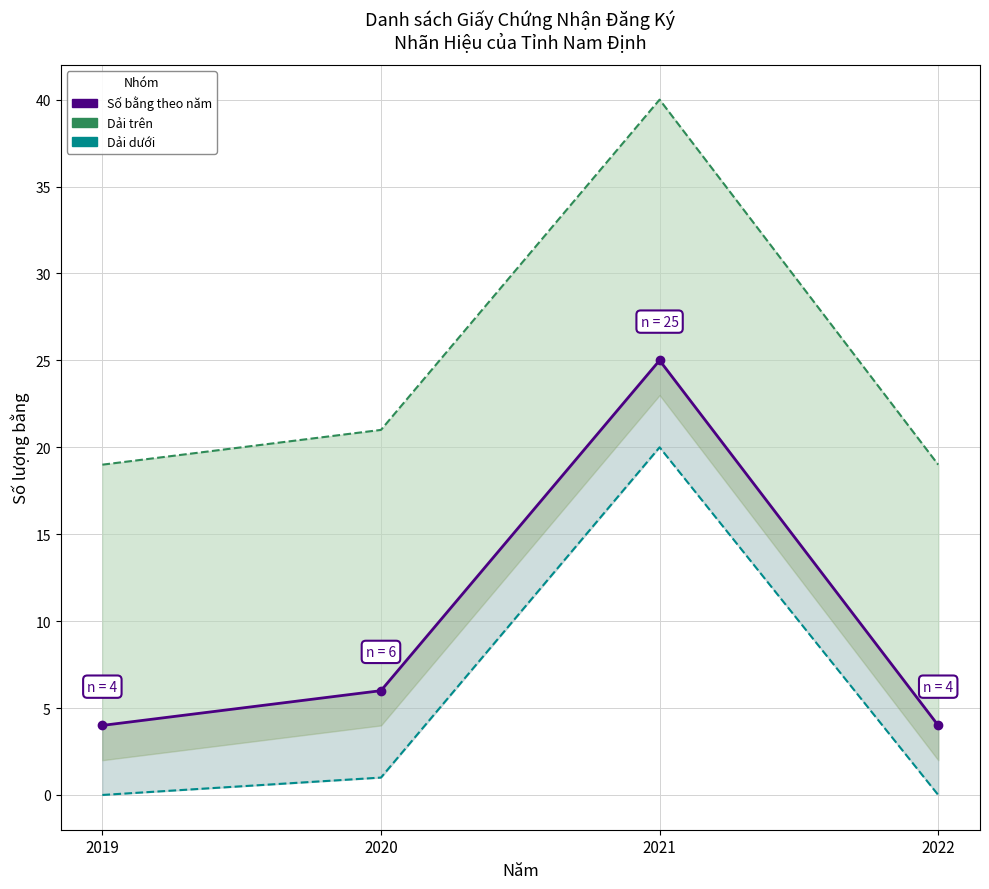

What are all the series names shown in the legend?

2019-2022 count, upper band, lower band